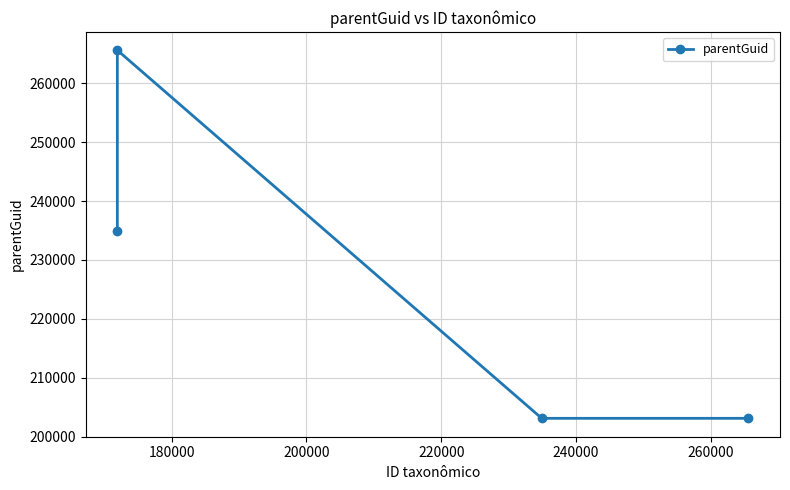

What is the sum of all values?

906743